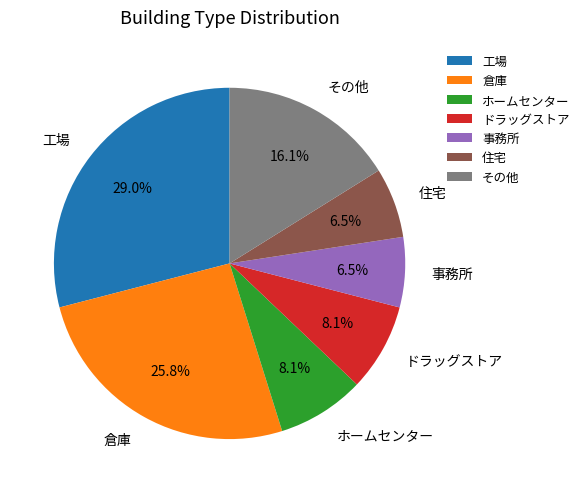

To the nearest percent, what percentage of the pie is その他?

16%